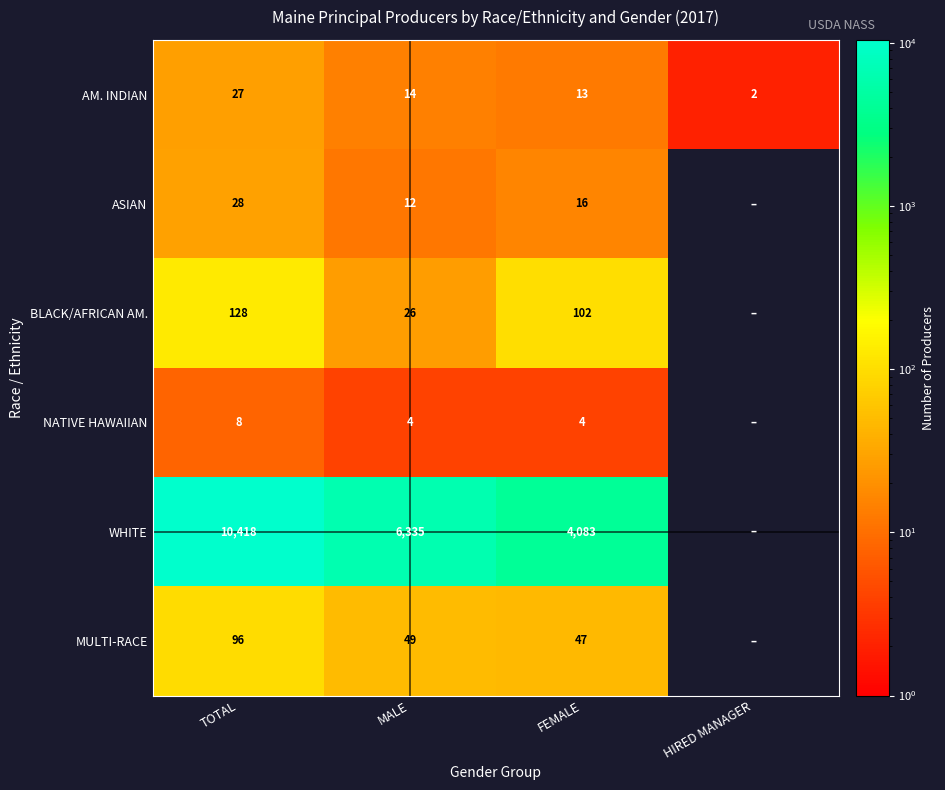

How many distinct data groups are displayed?

6